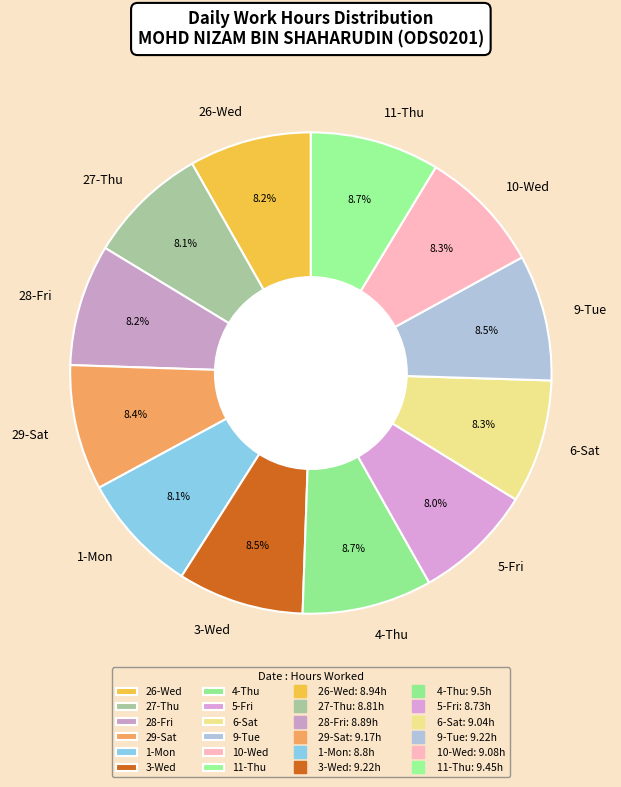

To the nearest percent, what portion does 4-Thu represent?

9%